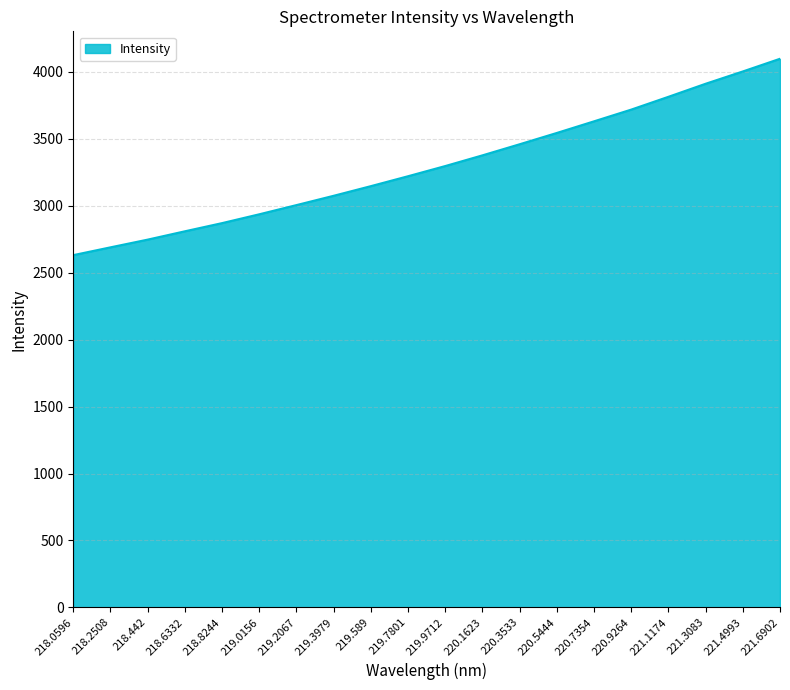

Where does the data first go above 3296?

219.9712